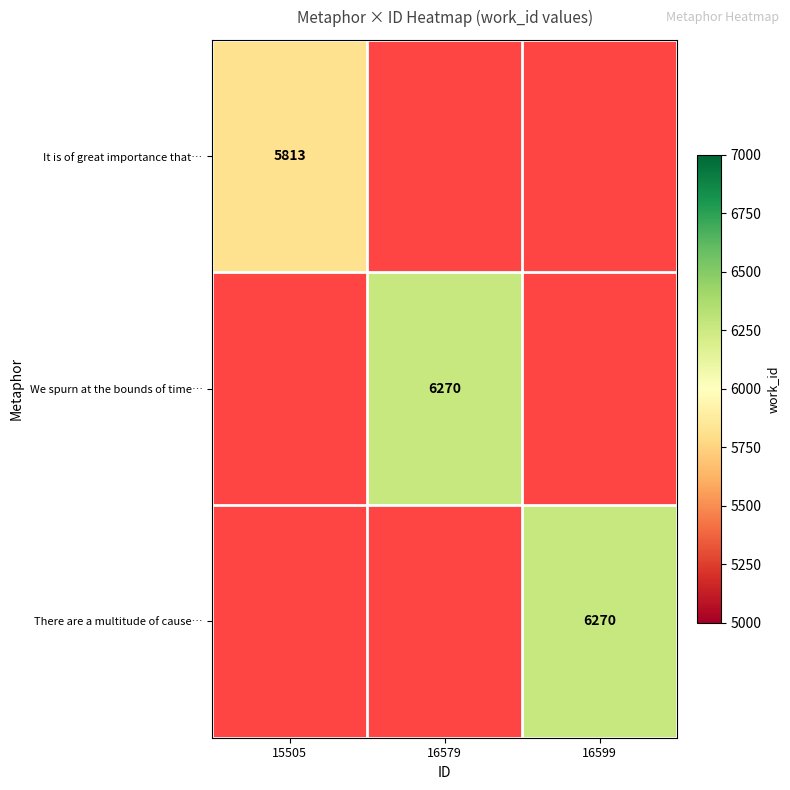

Which category has the lowest value across all series?

15505